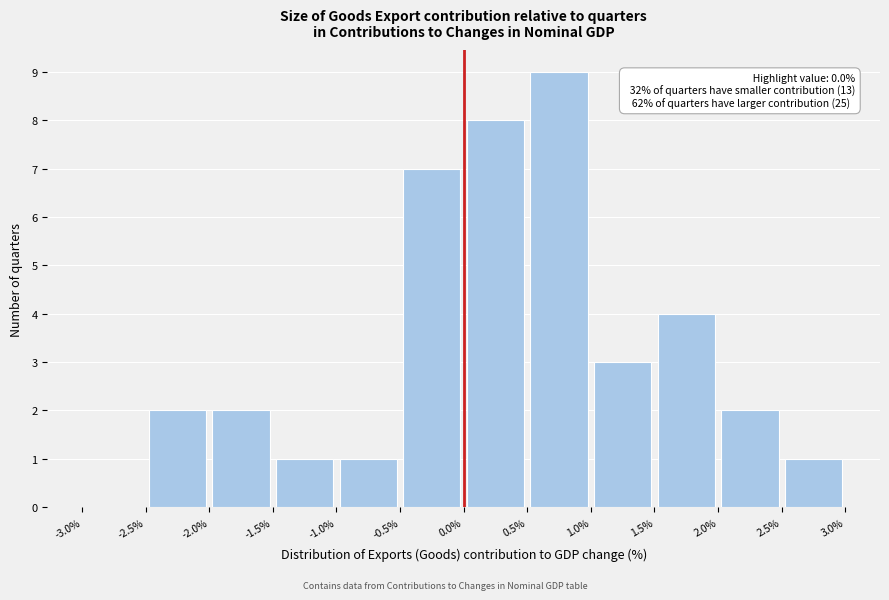

Which range on the x-axis has the tallest bar?

0.5% to 1.0%